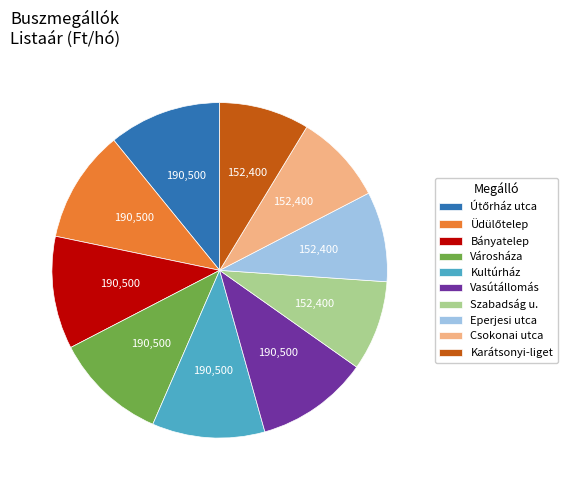

The Eperjesi utca slice represents 1% of the pie. True or false?

False